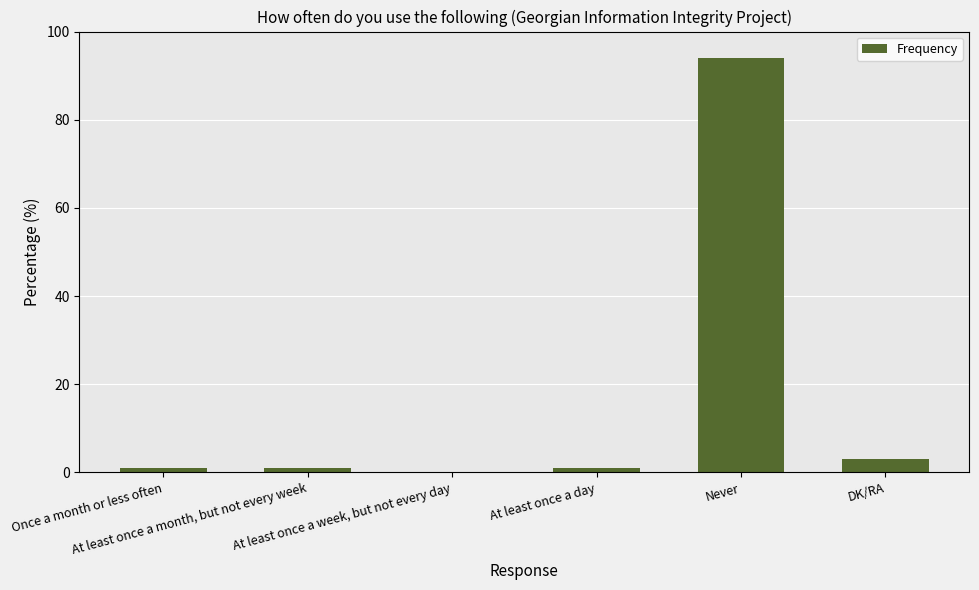

Reading right to left, transcribe all the data shown in this chart.

DK/RA=3	Never=94	At least once a day=1	At least once a week, but not every day=0	At least once a month, but not every week=1	Once a month or less often=1